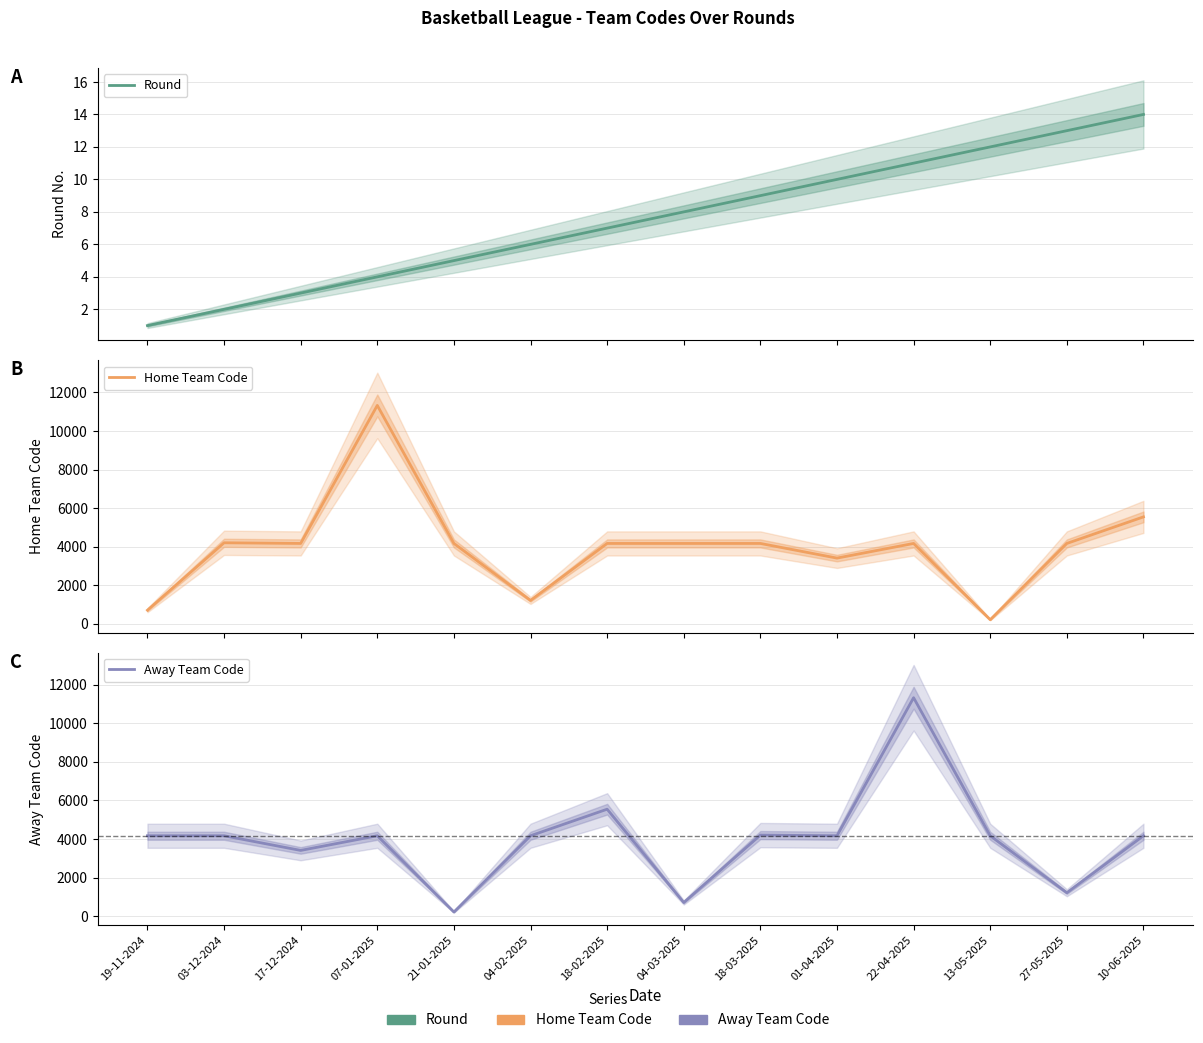

What is the total value across all series at 01-04-2025?

7590